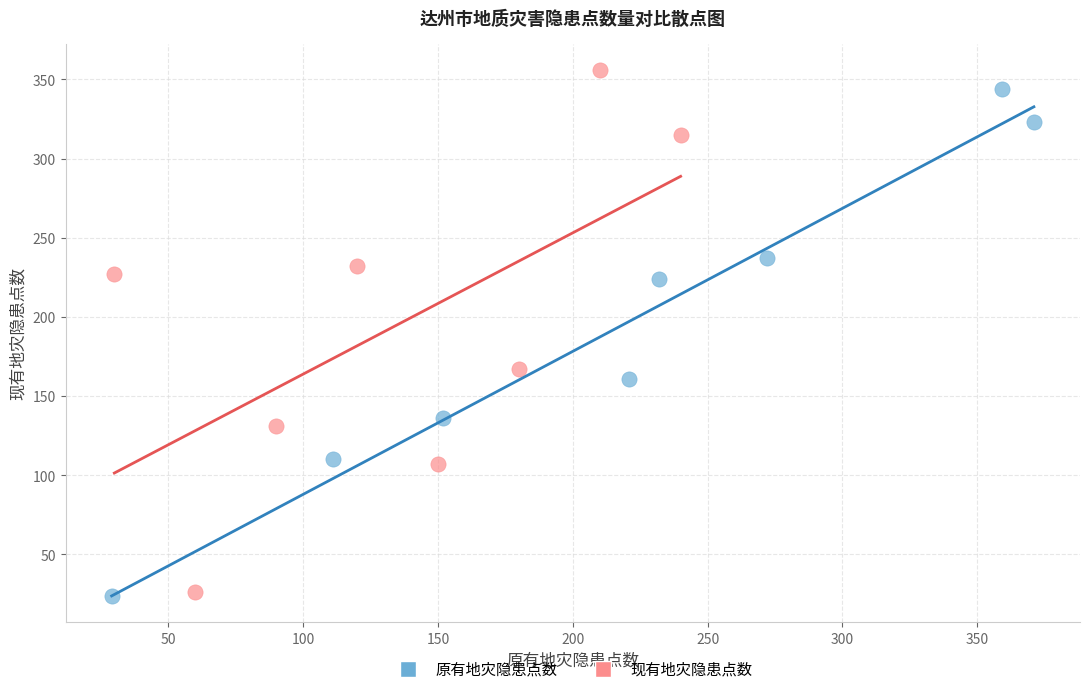

Which series has the largest Y range (max minus min)?

现有地灾隐患点数